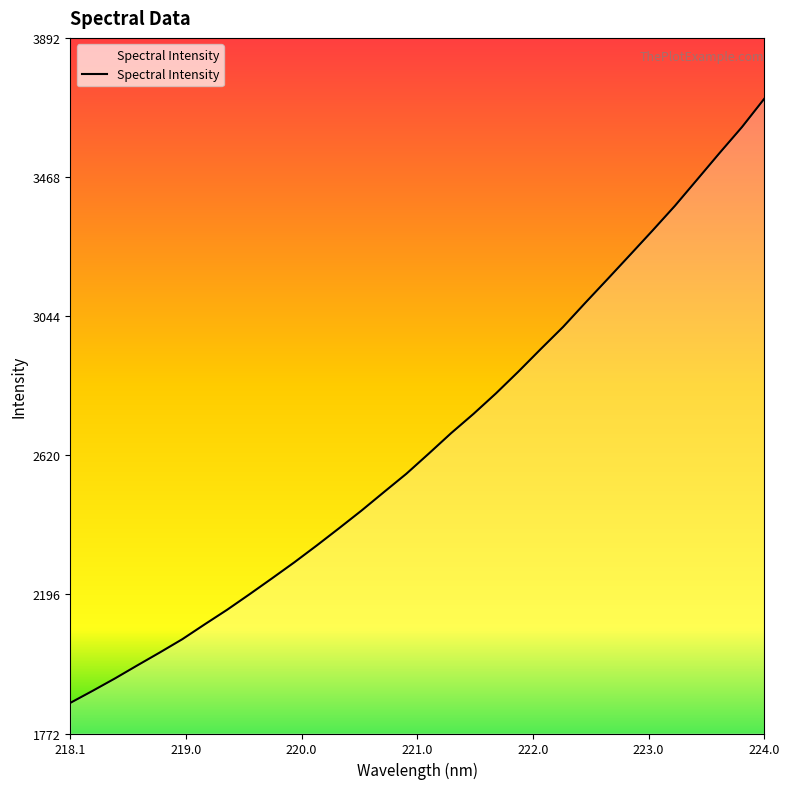

What is the average value?

2663.0